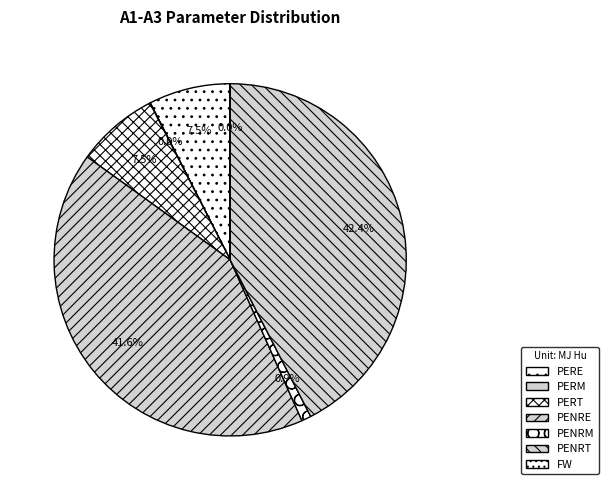

What is the ratio of the value at PENRM to the value at PERT?

0.1